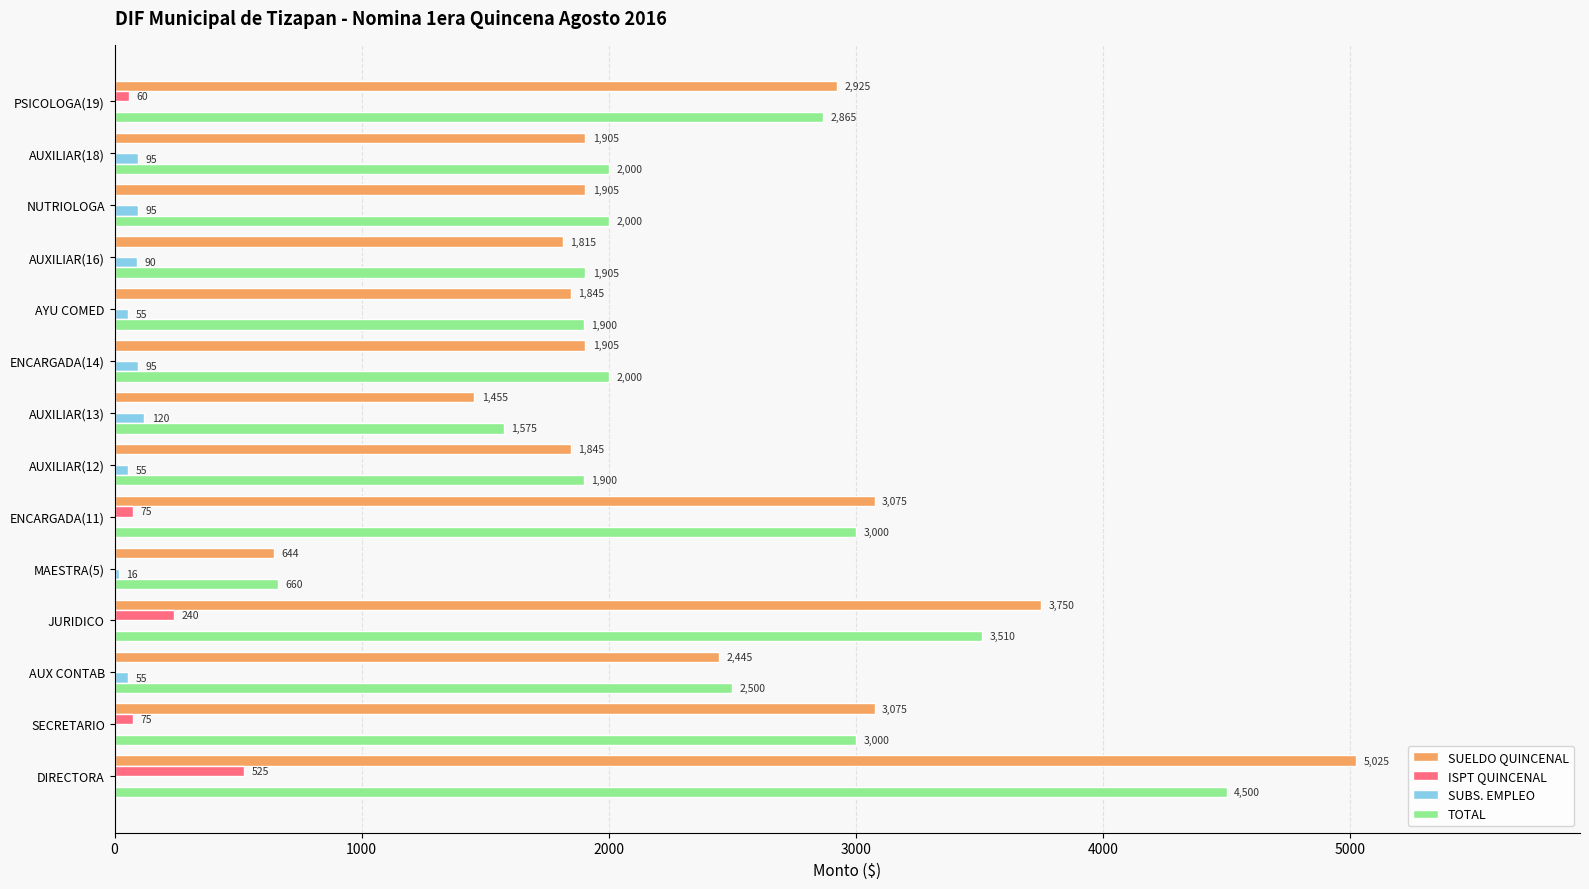

At which category is the sum across all series the highest?

DIRECTORA